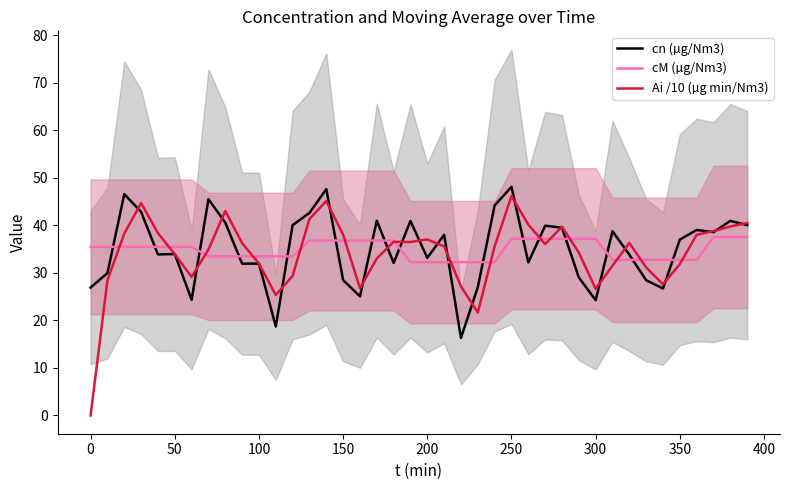

What is the minimum value for cM (µg/Nm3)?

32.2